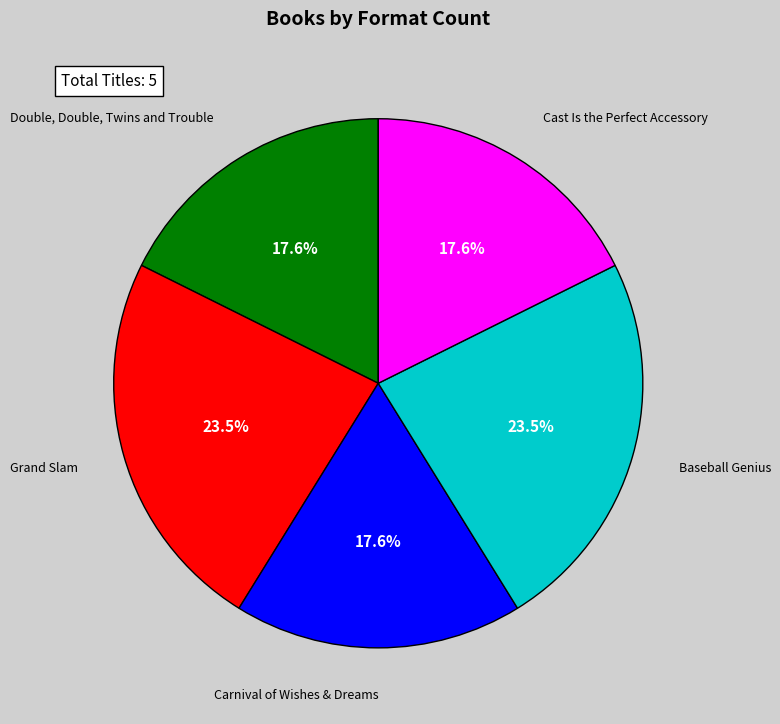

Count the number of slices in the pie.

5